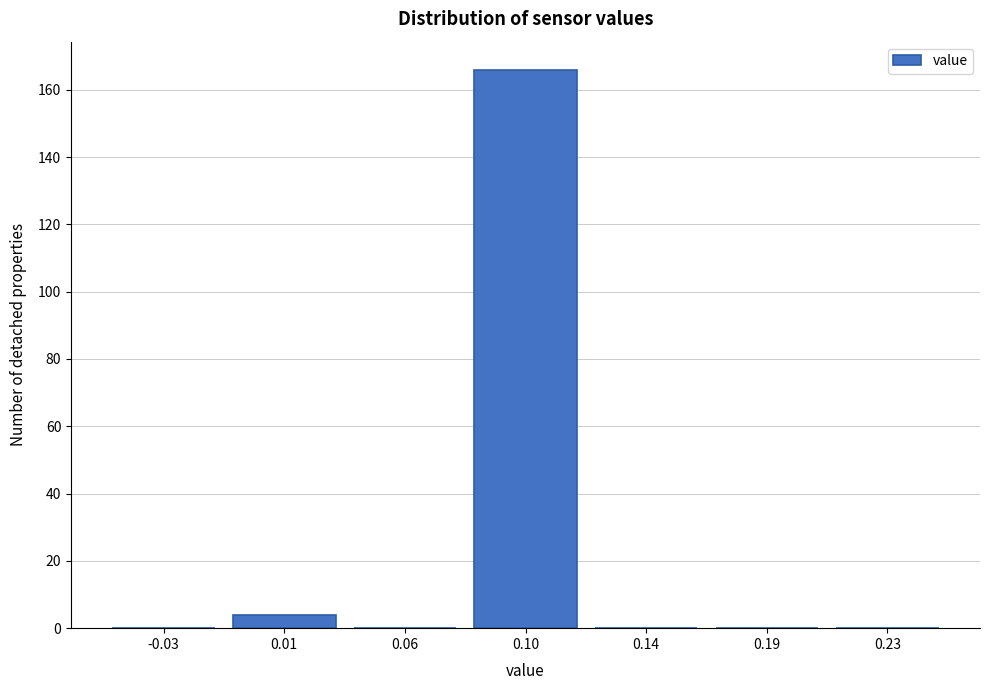

Reading left to right, what are all the values shown in this chart?

-0.03=0	0.01=4	0.06=0	0.10=166	0.14=0	0.19=0	0.23=0